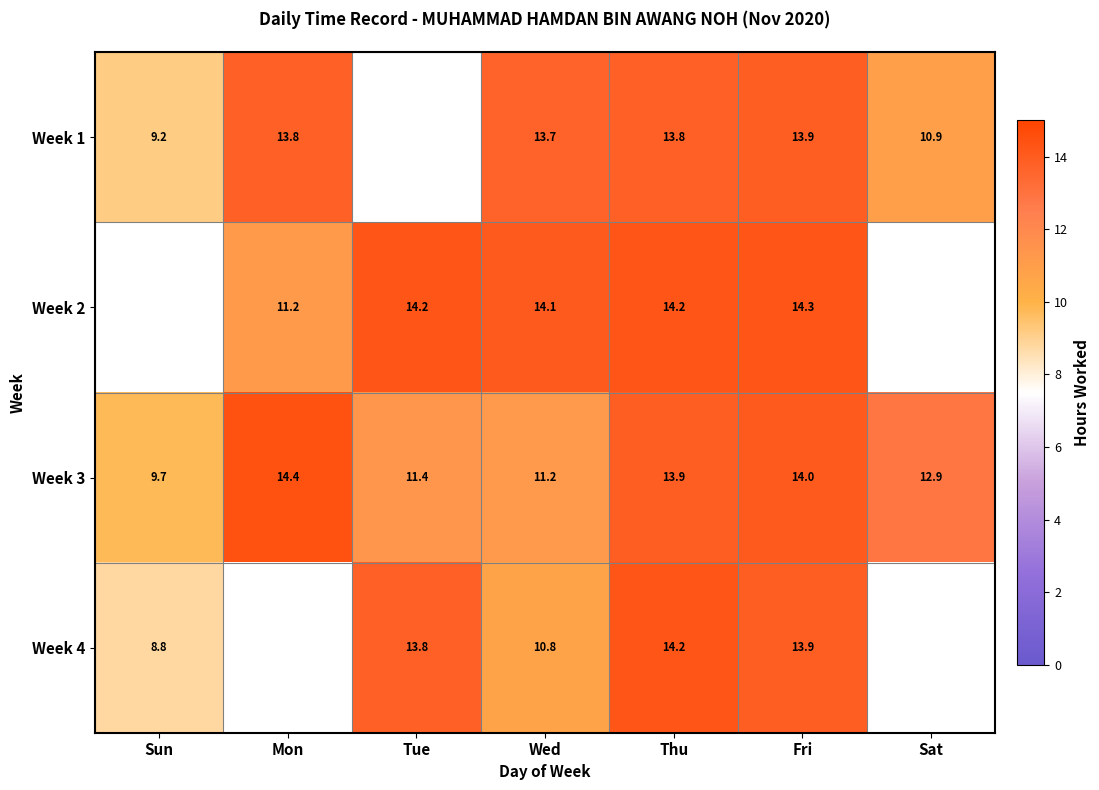

Is the value of Week 3 at Sat greater than the value of Week 4 at Fri?

No